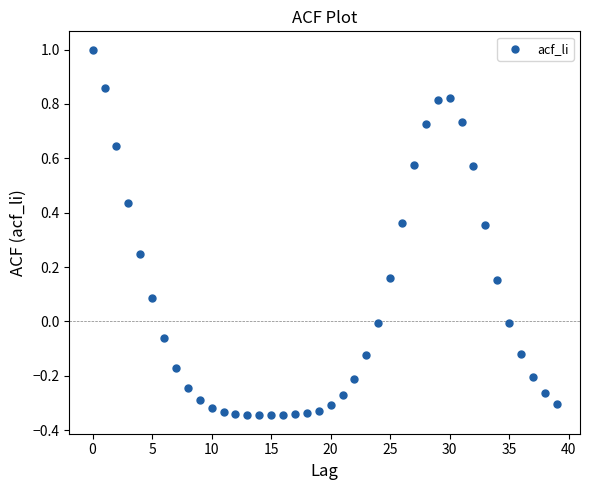

What is the range of Y values (max minus min)?

1.3